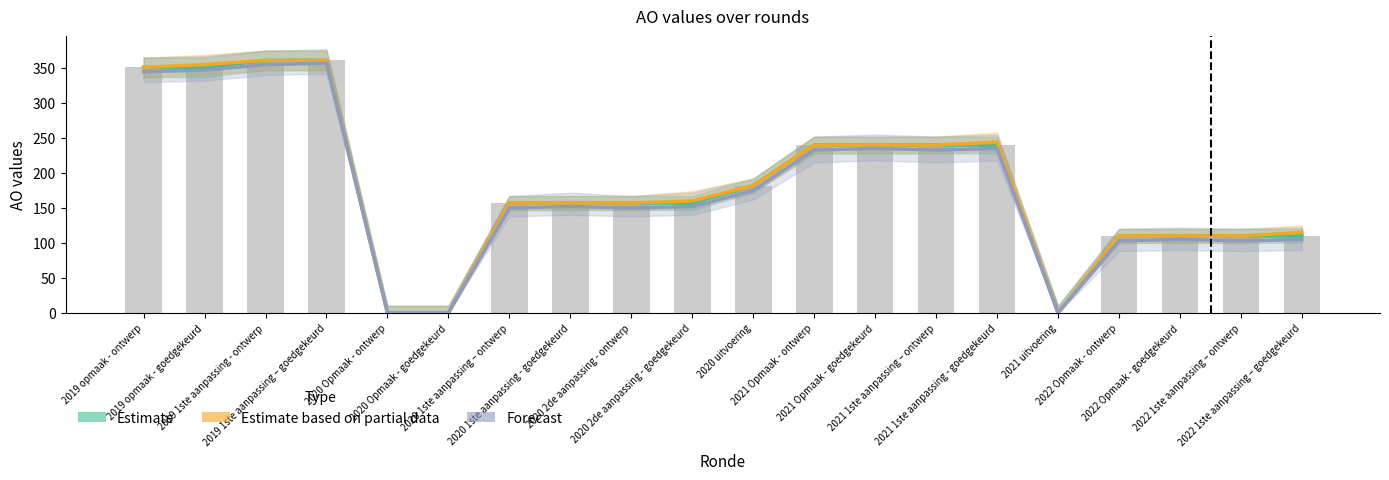

Reading left to right, list all the values displayed in this chart.

Estimate: 2019 opmaak - ontwerp=351	2019 opmaak - goedgekeurd=351	2019 1ste aanpassing - ontwerp=361	2019 1ste aanpassing – goedgekeurd=361	2020 Opmaak - ontwerp=0	2020 Opmaak - goedgekeurd=0	2020 1ste aanpassing – ontwerp=157	2020 1ste aanpassing - goedgekeurd=157	2020 2de aanpassing - ontwerp=157	2020 2de aanpassing - goedgekeurd=157	2020 uitvoering=182	2021 Opmaak - ontwerp=240	2021 Opmaak - goedgekeurd=240	2021 1ste aanpassing – ontwerp=240	2021 1ste aanpassing - goedgekeurd=240	2021 uitvoering=0	2022 Opmaak - ontwerp=110	2022 Opmaak - goedgekeurd=110	2022 1ste aanpassing – ontwerp=110	2022 1ste aanpassing – goedgekeurd=110
Estimate based on partial data: 2019 opmaak - ontwerp=351	2019 opmaak - goedgekeurd=355	2019 1ste aanpassing - ontwerp=361	2019 1ste aanpassing – goedgekeurd=361	2020 Opmaak - ontwerp=0	2020 Opmaak - goedgekeurd=0	2020 1ste aanpassing – ontwerp=157	2020 1ste aanpassing - goedgekeurd=157	2020 2de aanpassing - ontwerp=157	2020 2de aanpassing - goedgekeurd=160	2020 uitvoering=182	2021 Opmaak - ontwerp=240	2021 Opmaak - goedgekeurd=240	2021 1ste aanpassing – ontwerp=240	2021 1ste aanpassing - goedgekeurd=244	2021 uitvoering=0	2022 Opmaak - ontwerp=110	2022 Opmaak - goedgekeurd=110	2022 1ste aanpassing – ontwerp=110	2022 1ste aanpassing – goedgekeurd=115
Forecast: 2019 opmaak - ontwerp=345	2019 opmaak - goedgekeurd=347	2019 1ste aanpassing - ontwerp=355	2019 1ste aanpassing – goedgekeurd=357	2020 Opmaak - ontwerp=0	2020 Opmaak - goedgekeurd=0	2020 1ste aanpassing – ontwerp=150	2020 1ste aanpassing - goedgekeurd=152	2020 2de aanpassing - ontwerp=150	2020 2de aanpassing - goedgekeurd=152	2020 uitvoering=175	2021 Opmaak - ontwerp=233	2021 Opmaak - goedgekeurd=235	2021 1ste aanpassing – ontwerp=233	2021 1ste aanpassing - goedgekeurd=235	2021 uitvoering=0	2022 Opmaak - ontwerp=103	2022 Opmaak - goedgekeurd=105	2022 1ste aanpassing – ontwerp=103	2022 1ste aanpassing – goedgekeurd=105